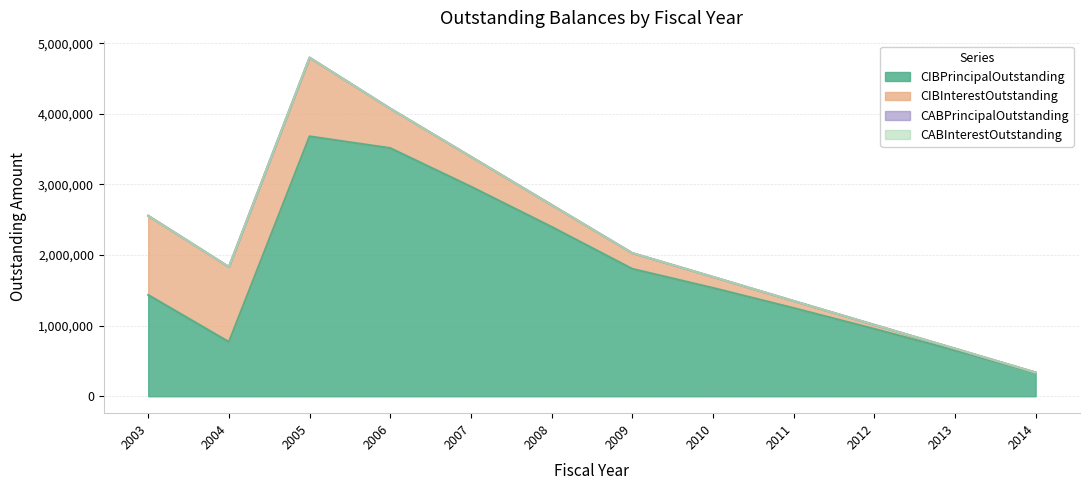

Reading left to right, extract all data points from this chart.

CIBPrincipalOutstanding: 2003=1435000.0	2004=770000.0	2005=3681296.8	2006=3515000.0	2007=2970000.0	2008=2400000.0	2009=1805000.0	2010=1535000.0	2011=1250000.0	2012=955000.0	2013=650000.0	2014=330000.0
CIBInterestOutstanding: 2003=1121346.2	2004=1062087.5	2005=1115048.2	2006=560081.2	2007=423072.5	2008=310523.1	2009=223530.0	2010=155548.8	2011=99850.0	2012=56446.2	2013=25217.5	2014=6352.5
CABPrincipalOutstanding: 2003=0.0	2004=0.0	2005=0.0	2006=0.0	2007=0.0	2008=0.0	2009=0.0	2010=0.0	2011=0.0	2012=0.0	2013=0.0	2014=0.0
CABInterestOutstanding: 2003=0.0	2004=0.0	2005=0.0	2006=0.0	2007=0.0	2008=0.0	2009=0.0	2010=0.0	2011=0.0	2012=0.0	2013=0.0	2014=0.0